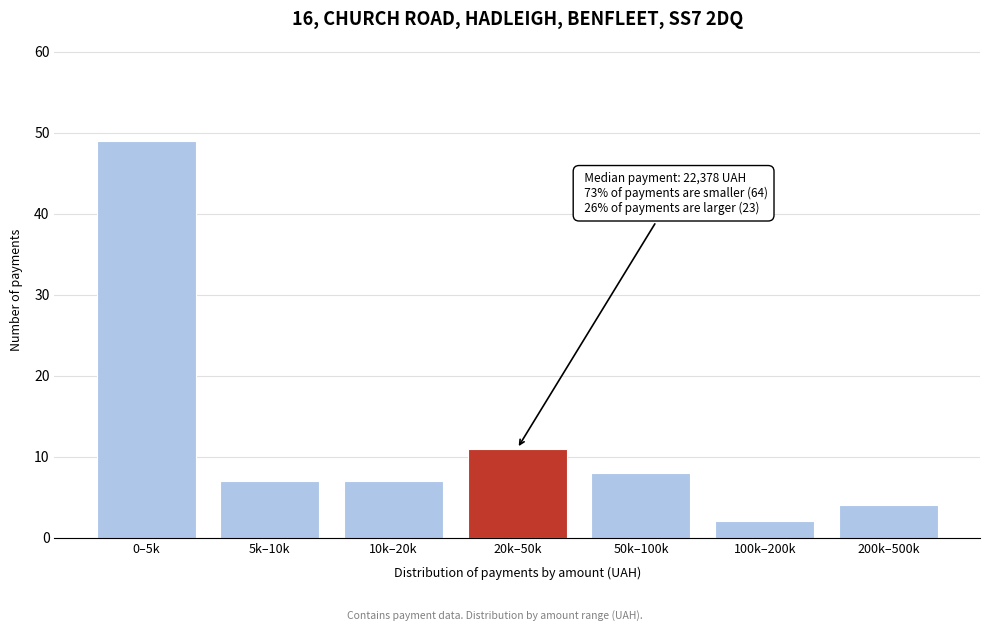

Reading right to left, list all the values displayed in this chart.

4	2	8	11	7	7	49